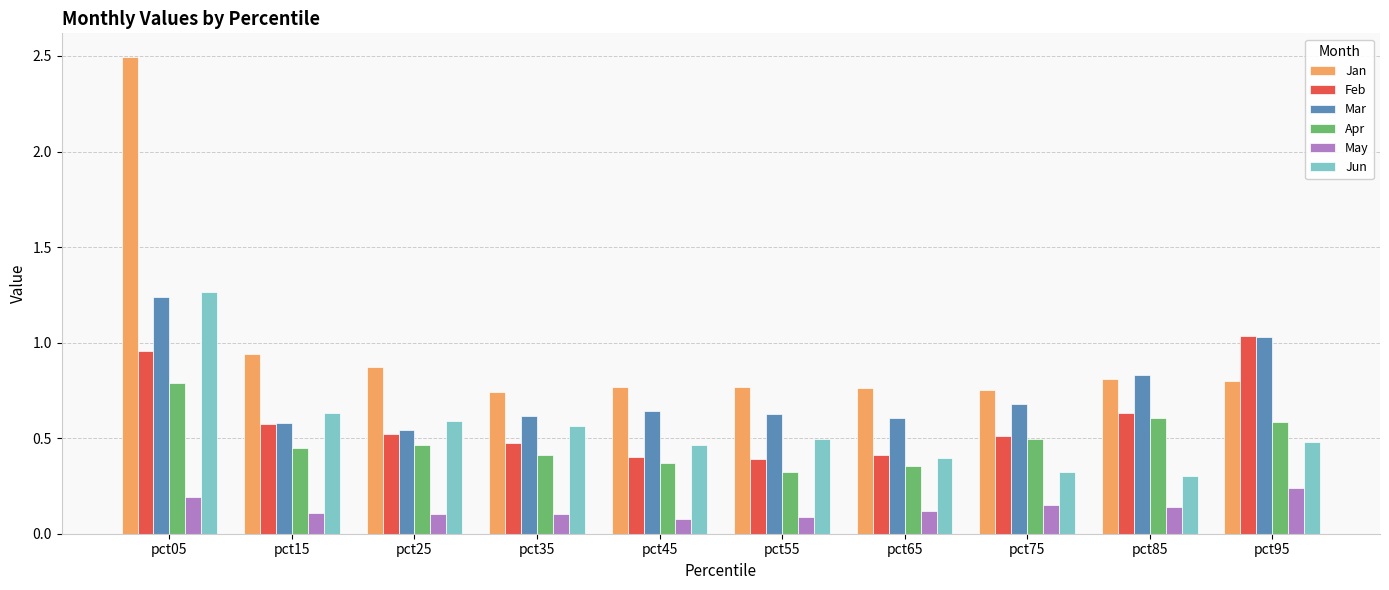

The Apr series shows 0.3 at pct55. True or false?

True